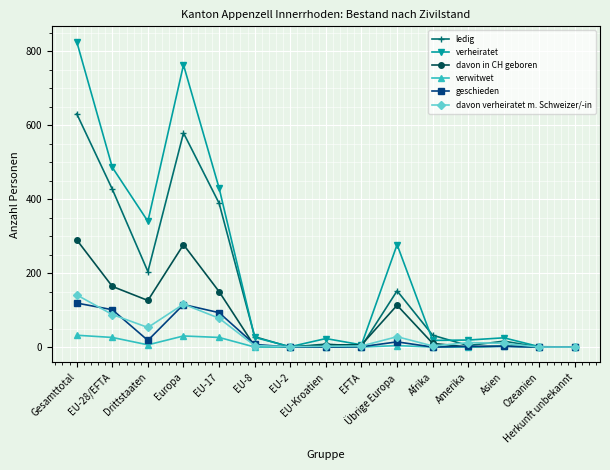

What is the total value across all series at Amerika?

37